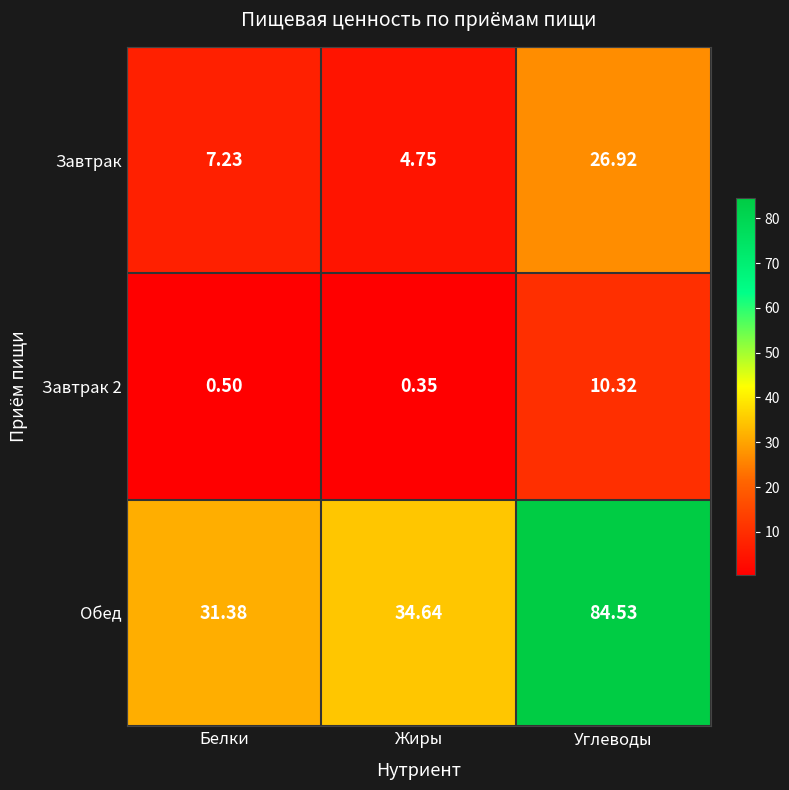

Which category has the lowest value in the Завтрак series?

Жиры